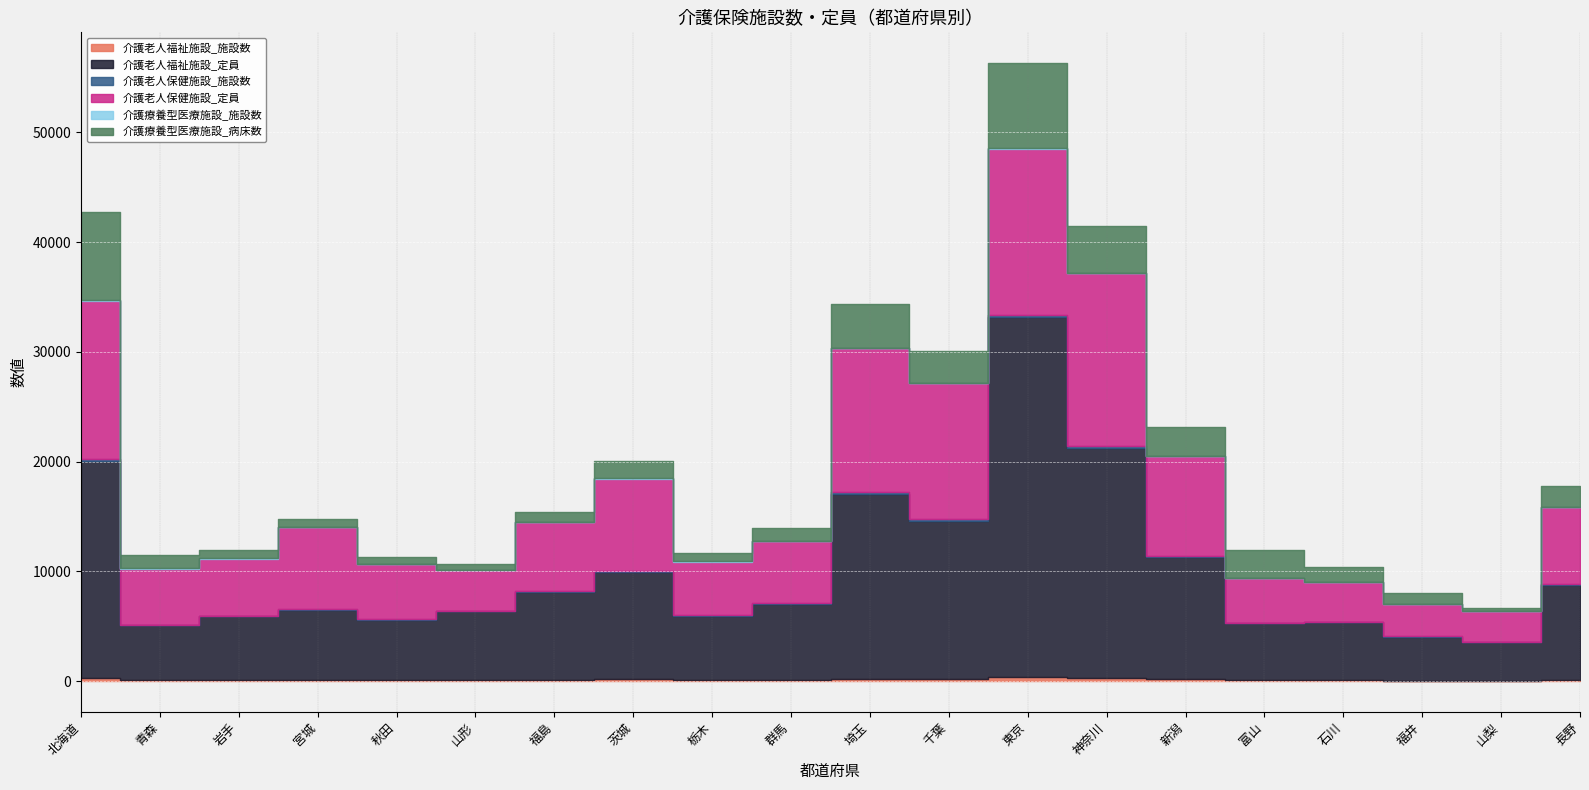

What are all the series names shown in the legend?

介護老人福祉施設_施設数, 介護老人福祉施設_定員, 介護老人保健施設_施設数, 介護老人保健施設_定員, 介護療養型医療施設_施設数, 介護療養型医療施設_病床数